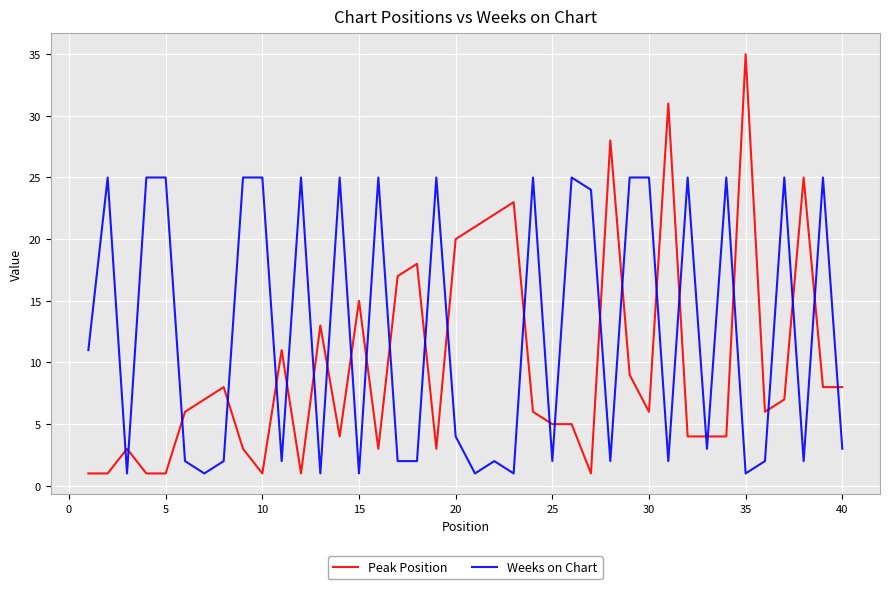

What is the sum of all Weeks on Chart values?

499